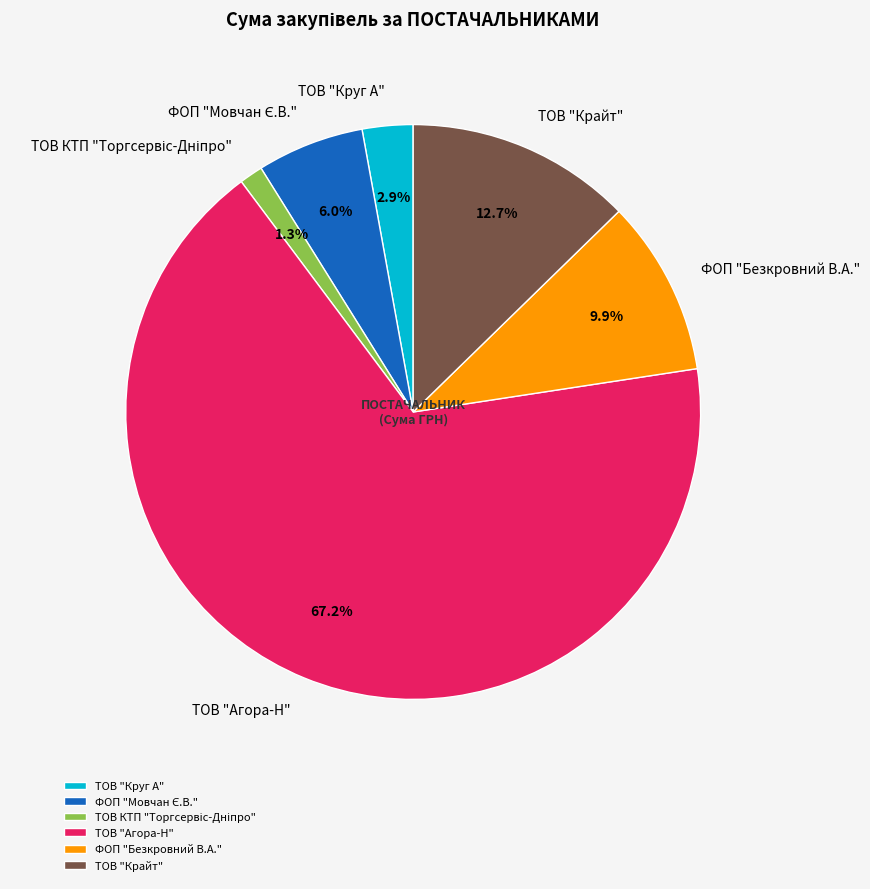

What percentage is NOT represented by ТОВ "Крайт"?

87.3%